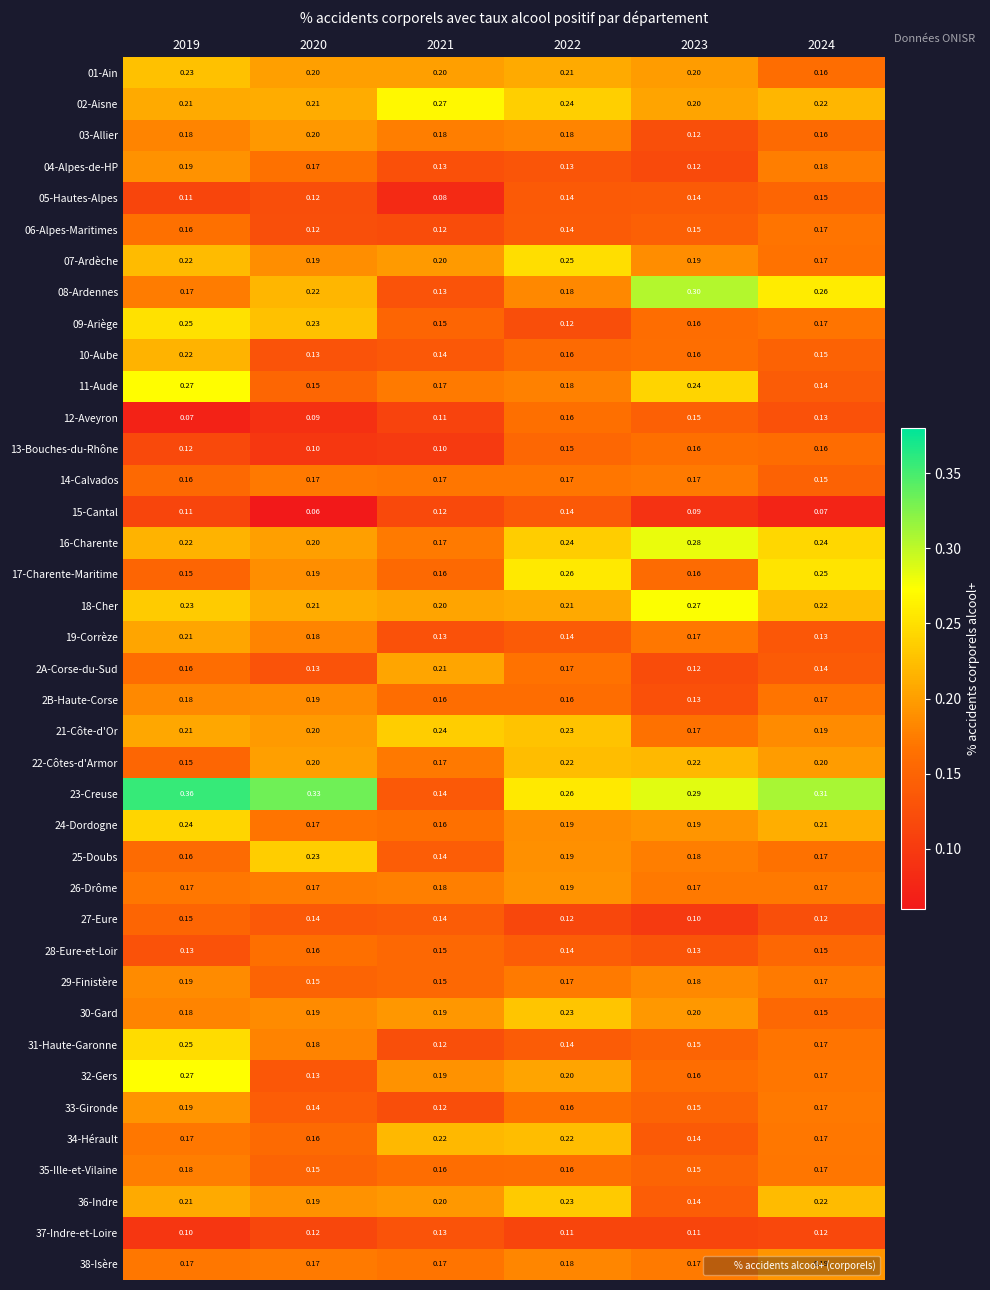

At how many categories does at least one series exceed 0?

6